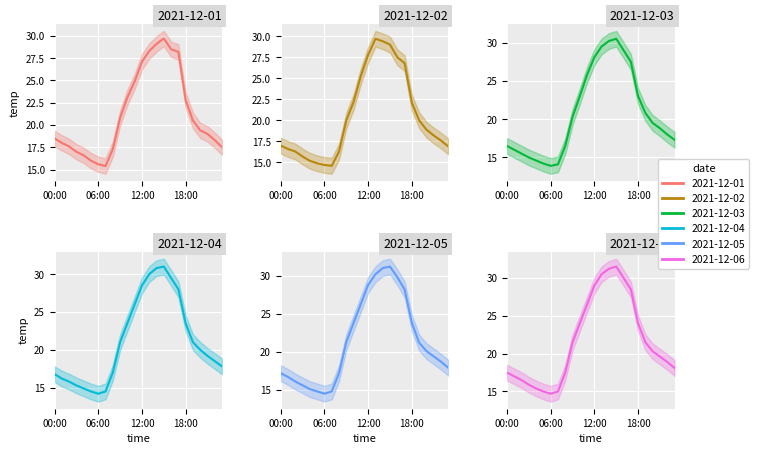

At how many categories does at least one series exceed 20?

12